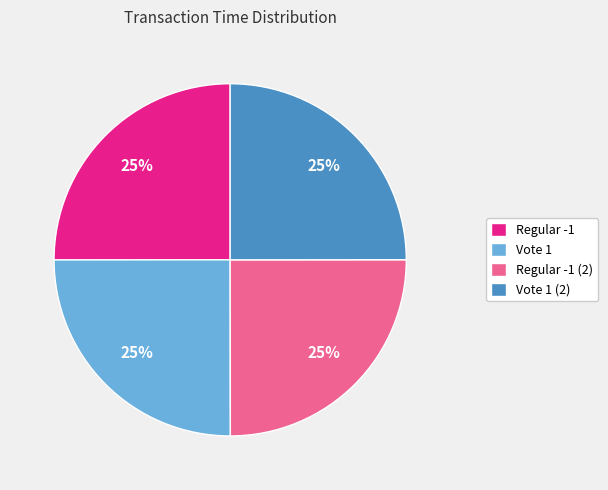

Is there any slice that represents more than half of the pie?

No